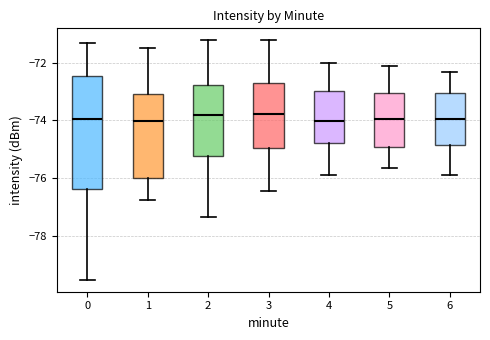

Which box is the tallest, from its lower edge to its upper edge?

0